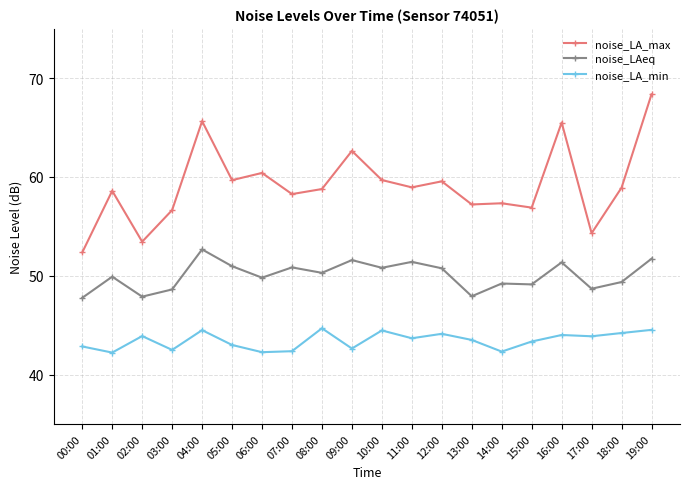

Does the chart display data point markers on the line(s)?

Yes